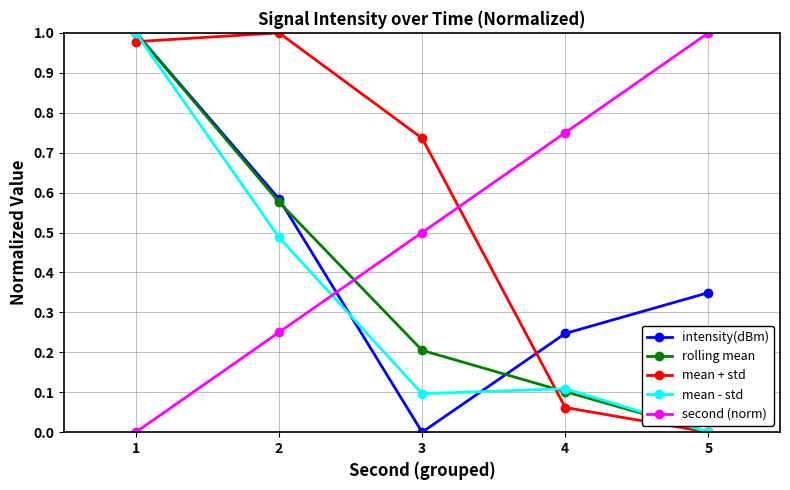

Rank the categories by second (norm) value from highest to lowest.

5, 4, 3, 2, 1